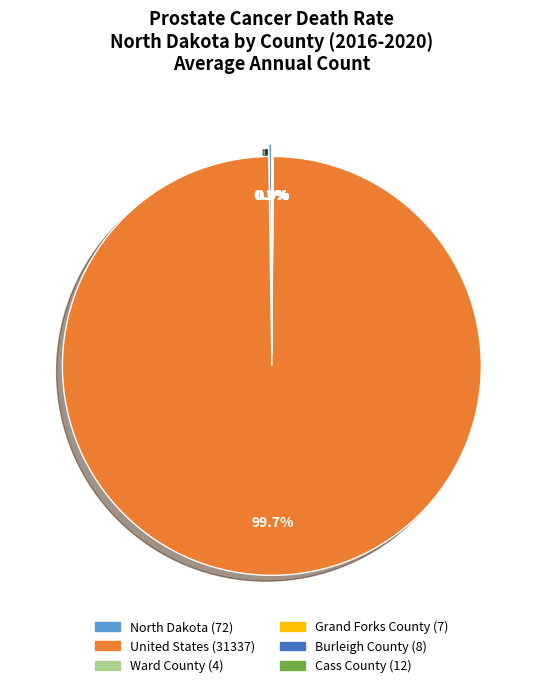

What portion of the pie excludes North Dakota?

99.8%